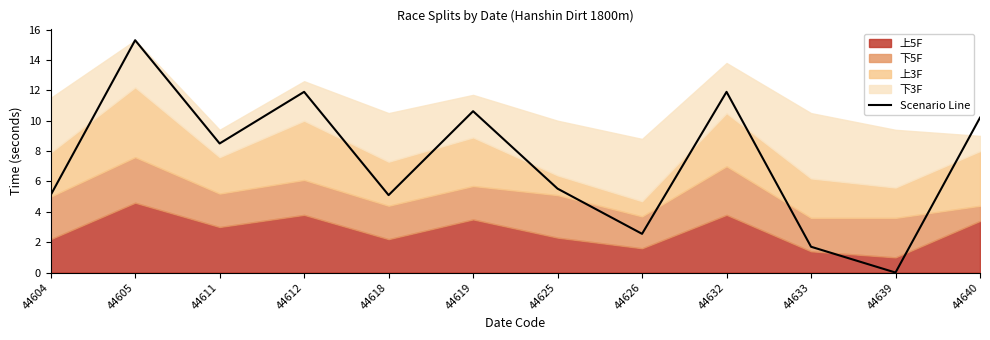

Reading right to left, transcribe all the data shown in this chart.

10.2	0.0	1.7	11.9	2.6	5.5	10.6	5.1	11.9	8.5	15.3	5.1